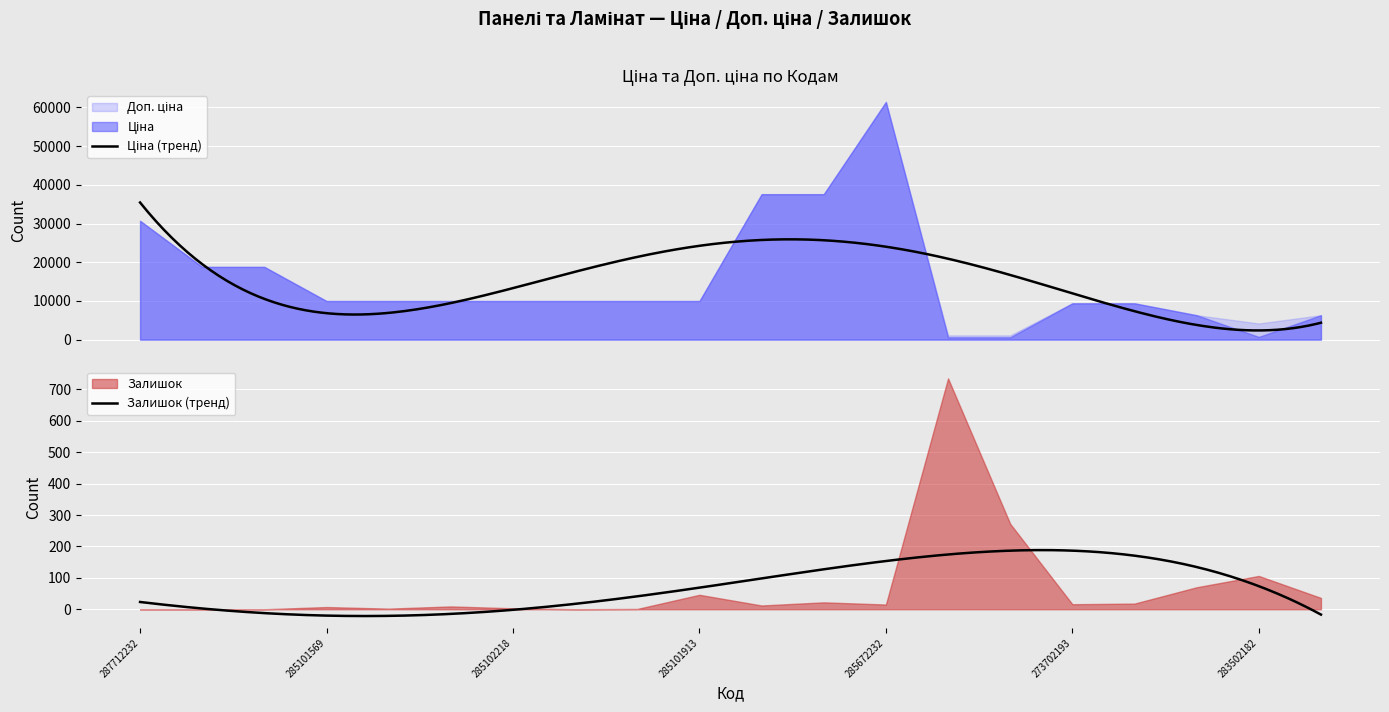

Is the value of Ціна at 285101569 greater than the value of Доп. ціна at 283502182?

Yes